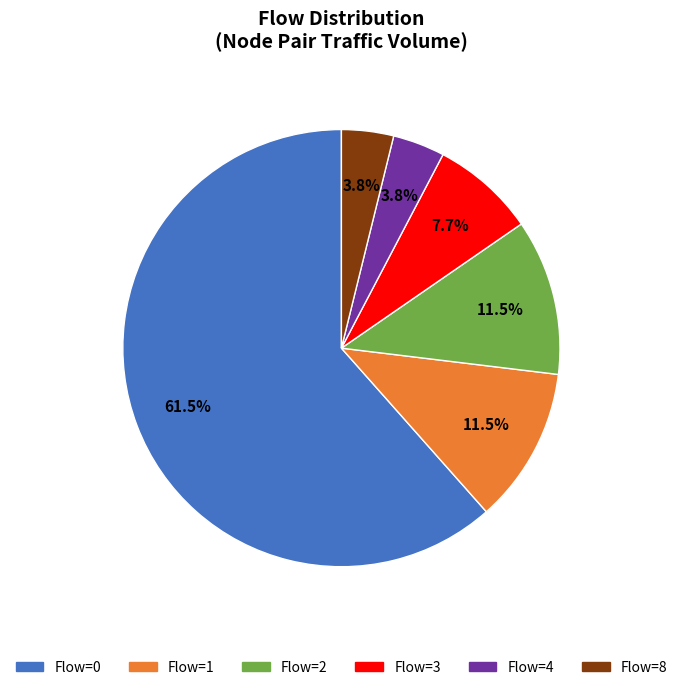

Does any single category account for the majority?

Yes